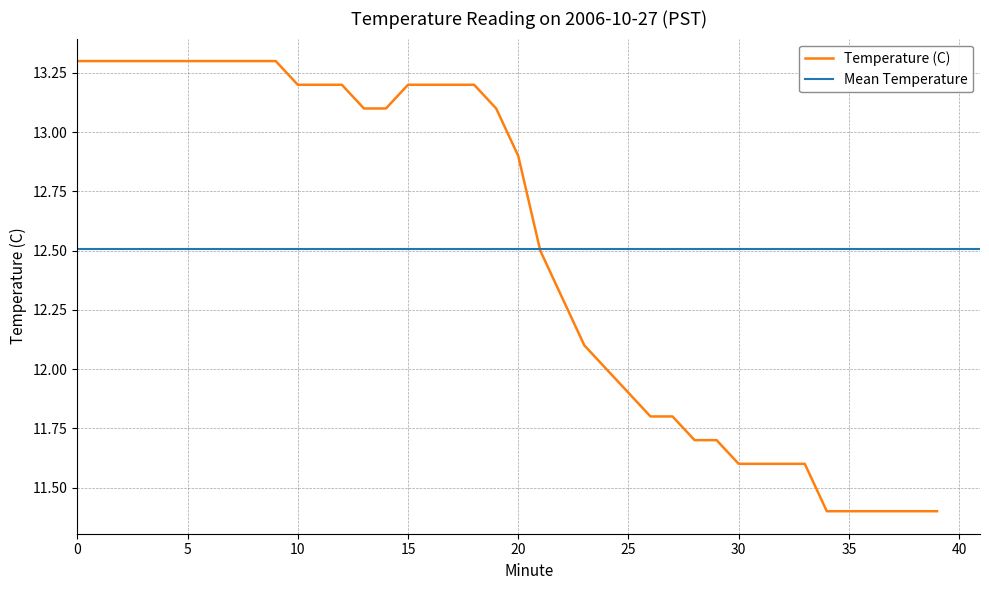

Reading right to left, list all the values displayed in this chart.

39=11.4	38=11.4	37=11.4	36=11.4	35=11.4	34=11.4	33=11.6	32=11.6	31=11.6	30=11.6	29=11.7	28=11.7	27=11.8	26=11.8	25=11.9	24=12.0	23=12.1	22=12.3	21=12.5	20=12.9	19=13.1	18=13.2	17=13.2	16=13.2	15=13.2	14=13.1	13=13.1	12=13.2	11=13.2	10=13.2	9=13.3	8=13.3	7=13.3	6=13.3	5=13.3	4=13.3	3=13.3	2=13.3	1=13.3	0=13.3